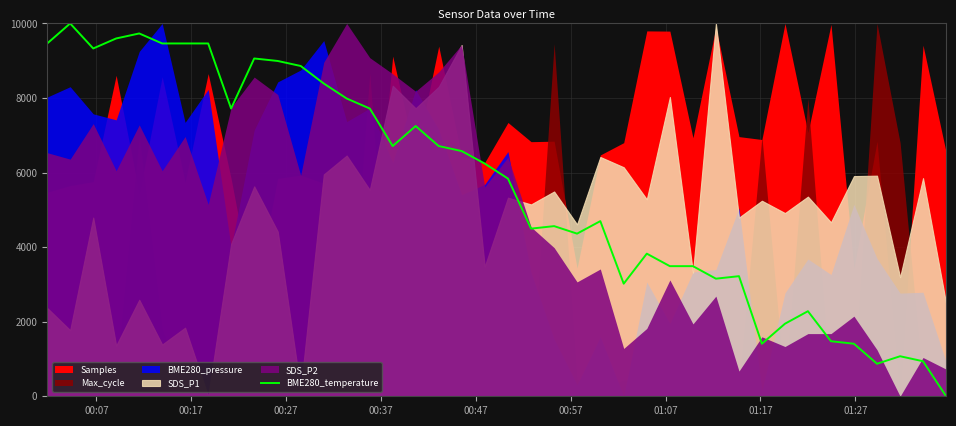

Reading left to right, transcribe all the data shown in this chart.

9463.1	10000.0	9328.9	9597.3	9731.5	9463.1	9463.1	9463.1	7718.1	9060.4	8993.3	8859.1	8389.3	7986.6	7718.1	6711.4	7248.3	6711.4	6577.2	6241.6	5838.9	4496.6	4563.8	4362.4	4698.0	3020.1	3825.5	3489.9	3489.9	3154.4	3221.5	1409.4	1946.3	2281.9	1476.5	1409.4	872.5	1073.8	939.6	0.0